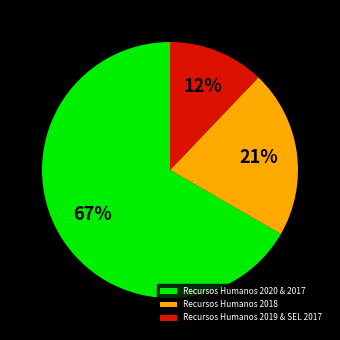

Is there a majority slice in this chart?

Yes